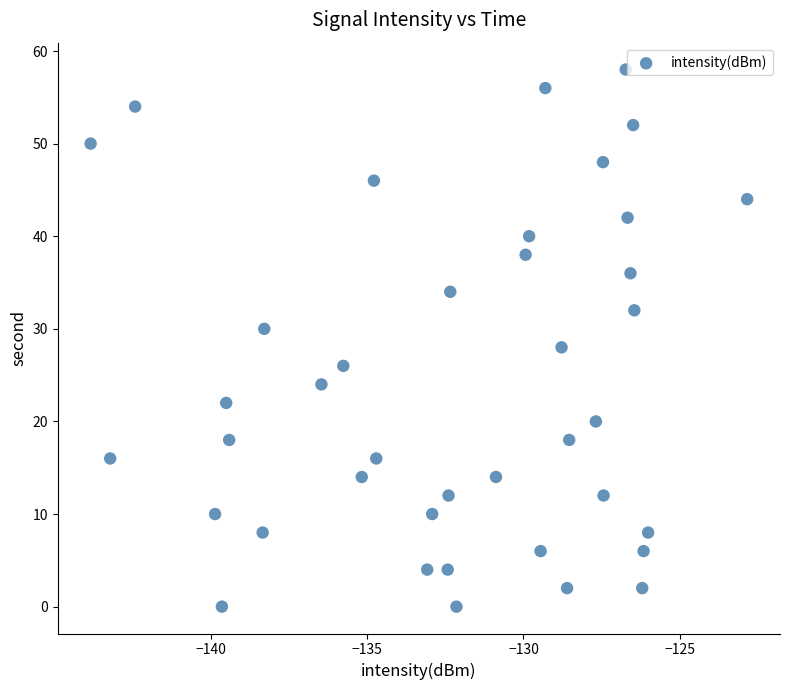

What is the range of Y values (max minus min)?

58